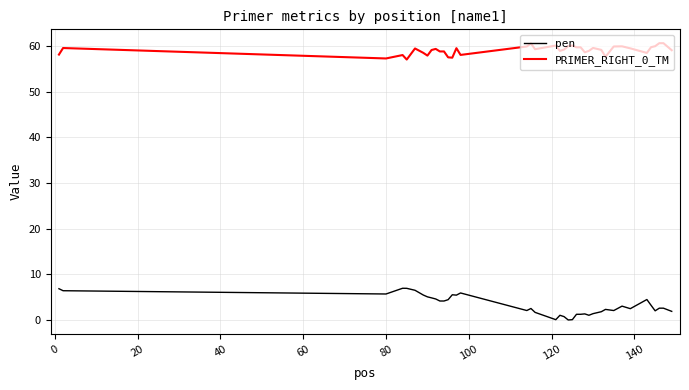

What is the difference between the maximum and minimum values in the PRIMER_RIGHT_0_TM series?

3.6